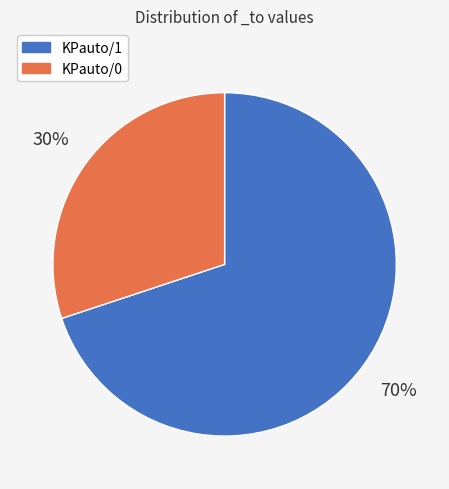

Approximately how many times larger is the value at KPauto/0 compared to KPauto/1?

0.4